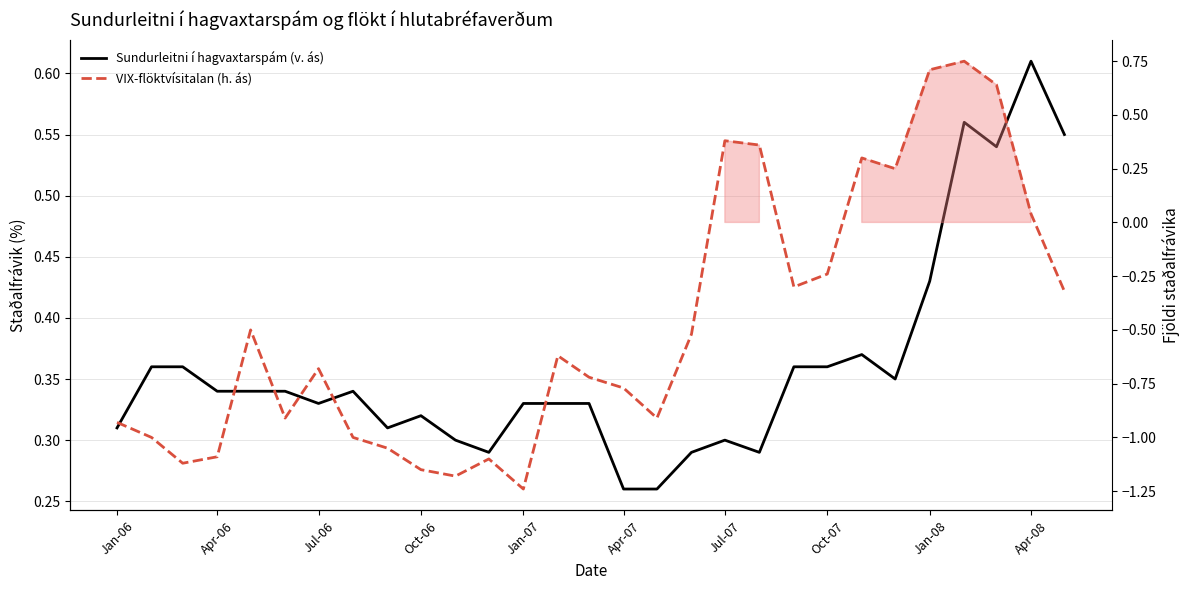

What is the value of the Sundurleitni í hagvaxtarspám (v. ás) point at the 12th from the left?

0.3